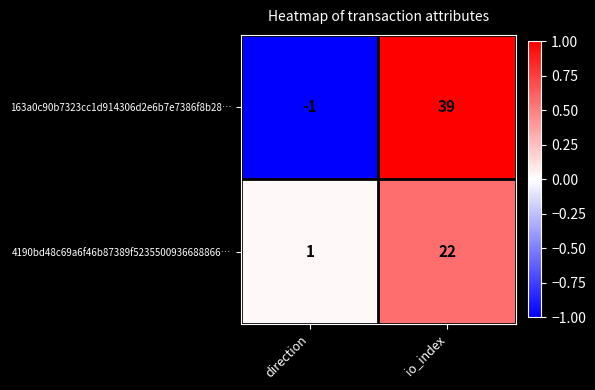

Which category has the lowest value across all series?

direction